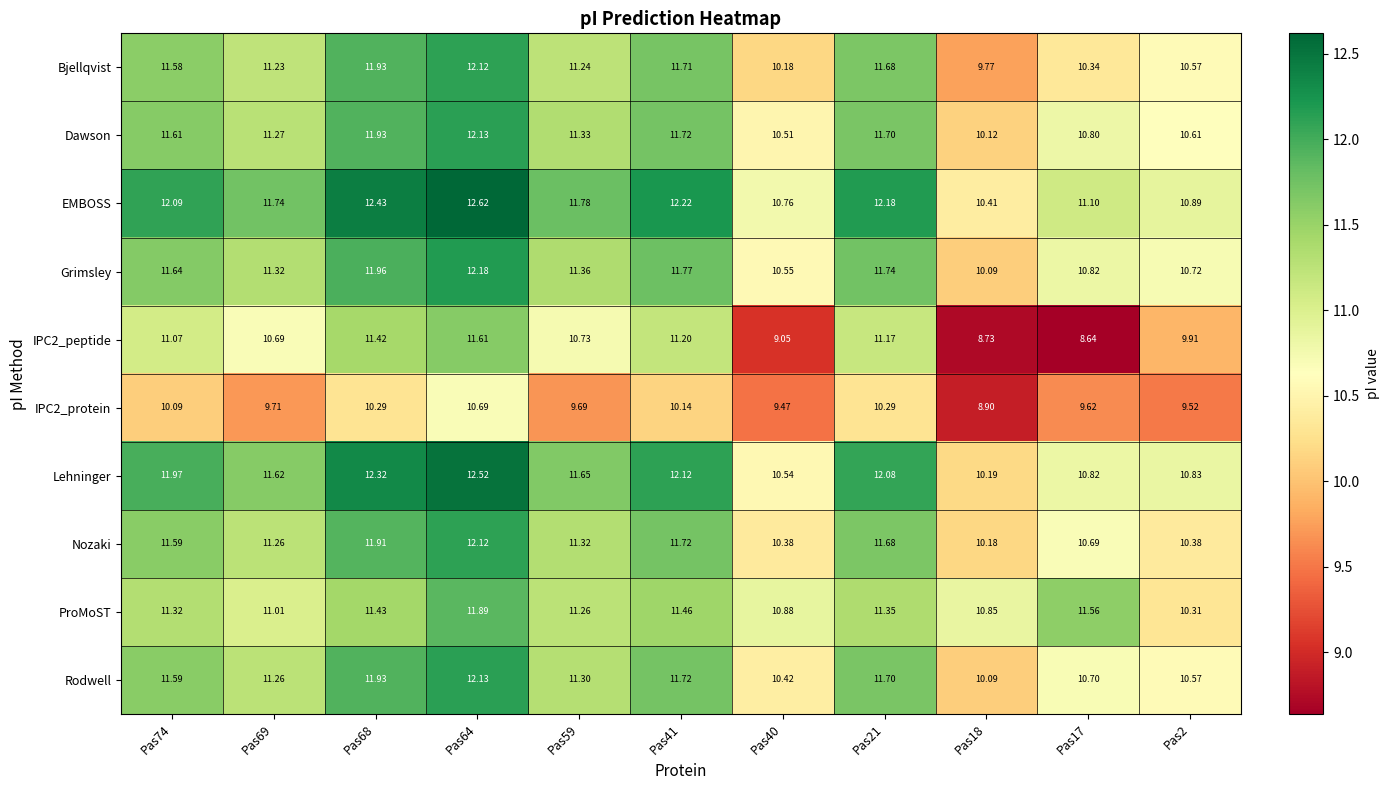

Which series has the largest total across all categories?

EMBOSS